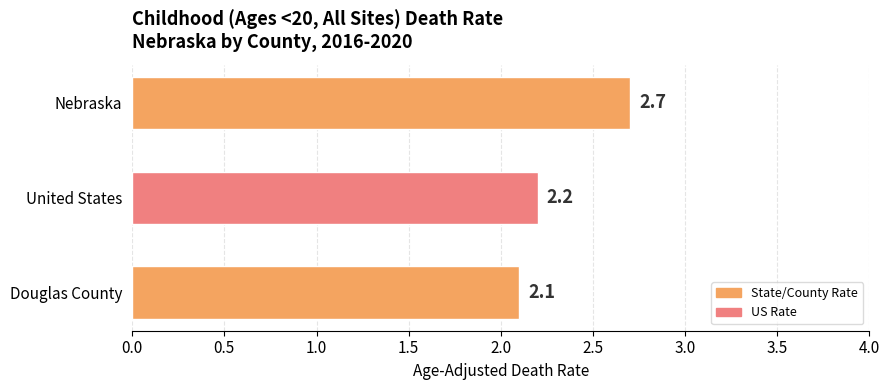

Where is the data nearest to the value 2?

Douglas County